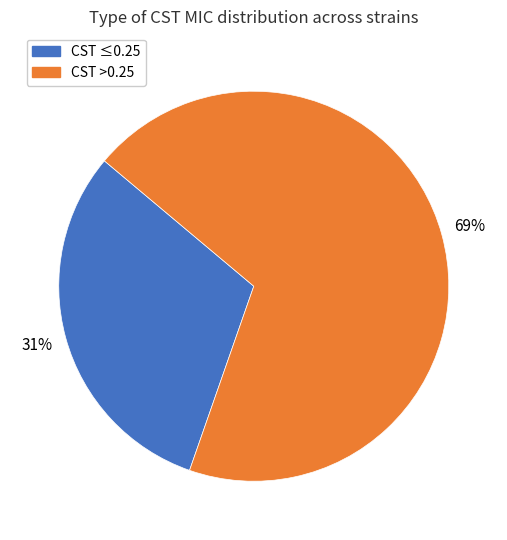

Count the number of slices in the pie.

2